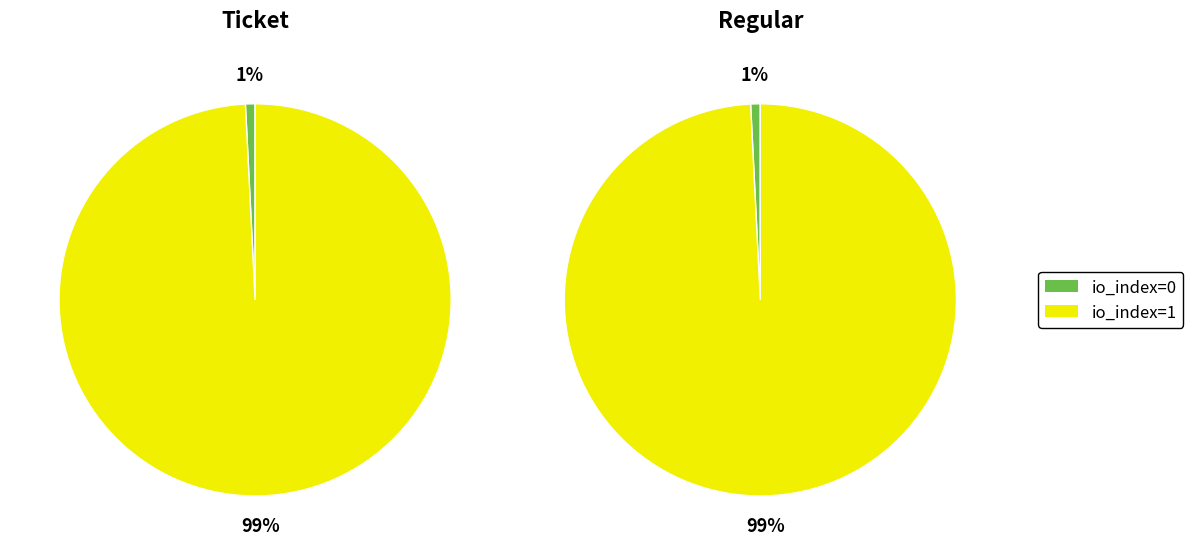

Count the number of slices in the pie.

2